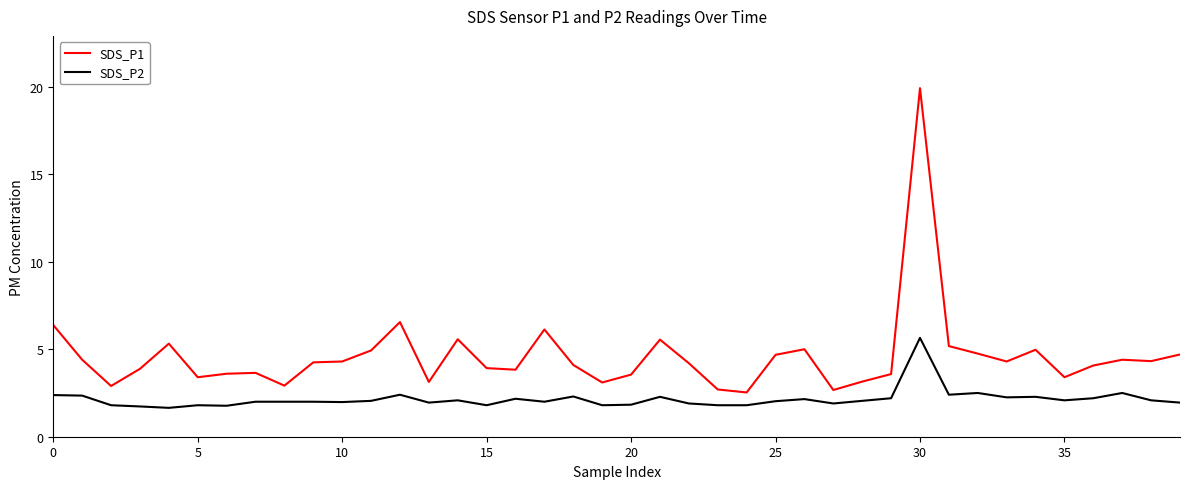

Which series has the largest total across all categories?

SDS_P1